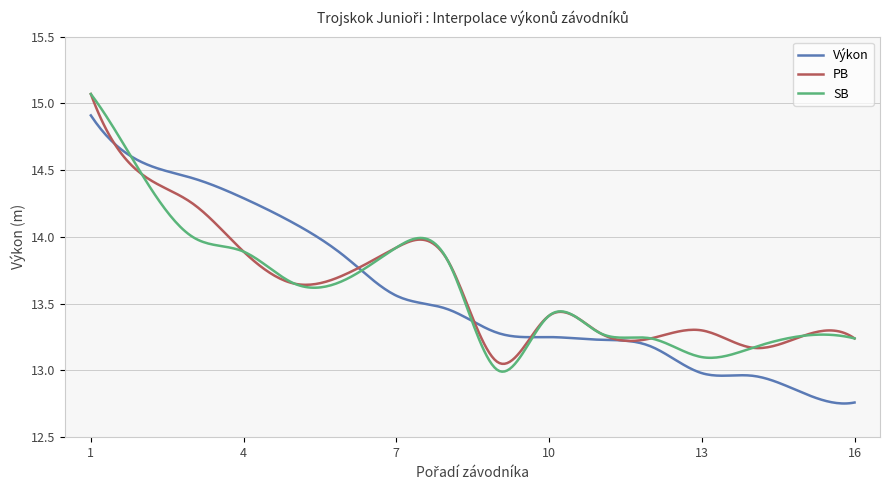

What is the maximum value shown in the chart?

15.1